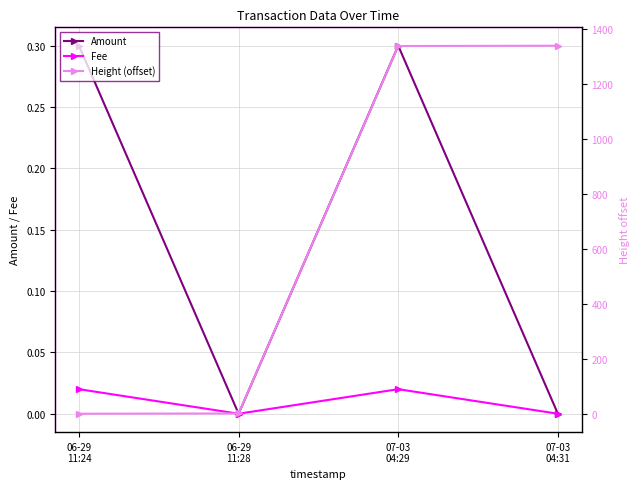

What is the difference between the highest and lowest values at 07-03
04:29?

1338.0